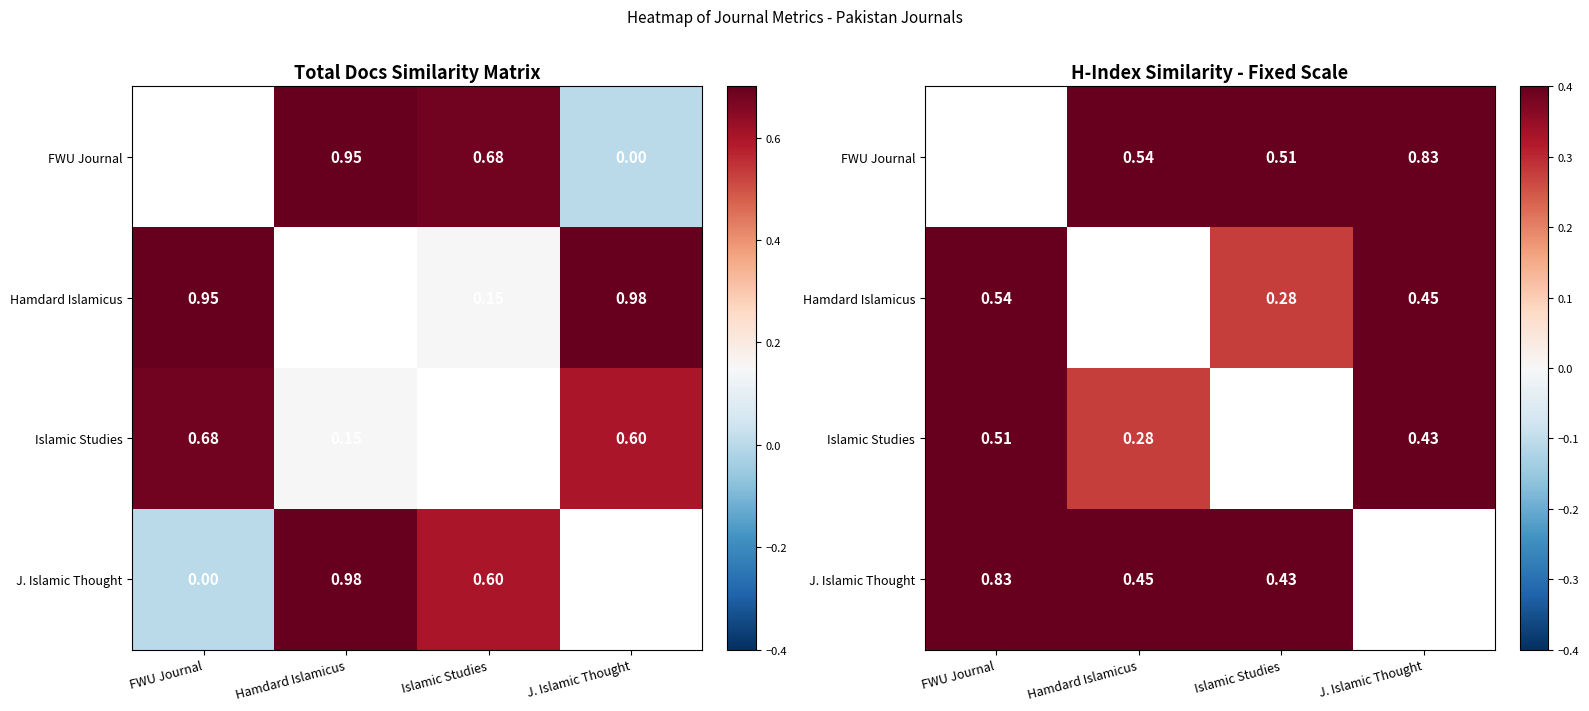

The J. Islamic Thought series shows 0.4 at Islamic Studies. True or false?

True